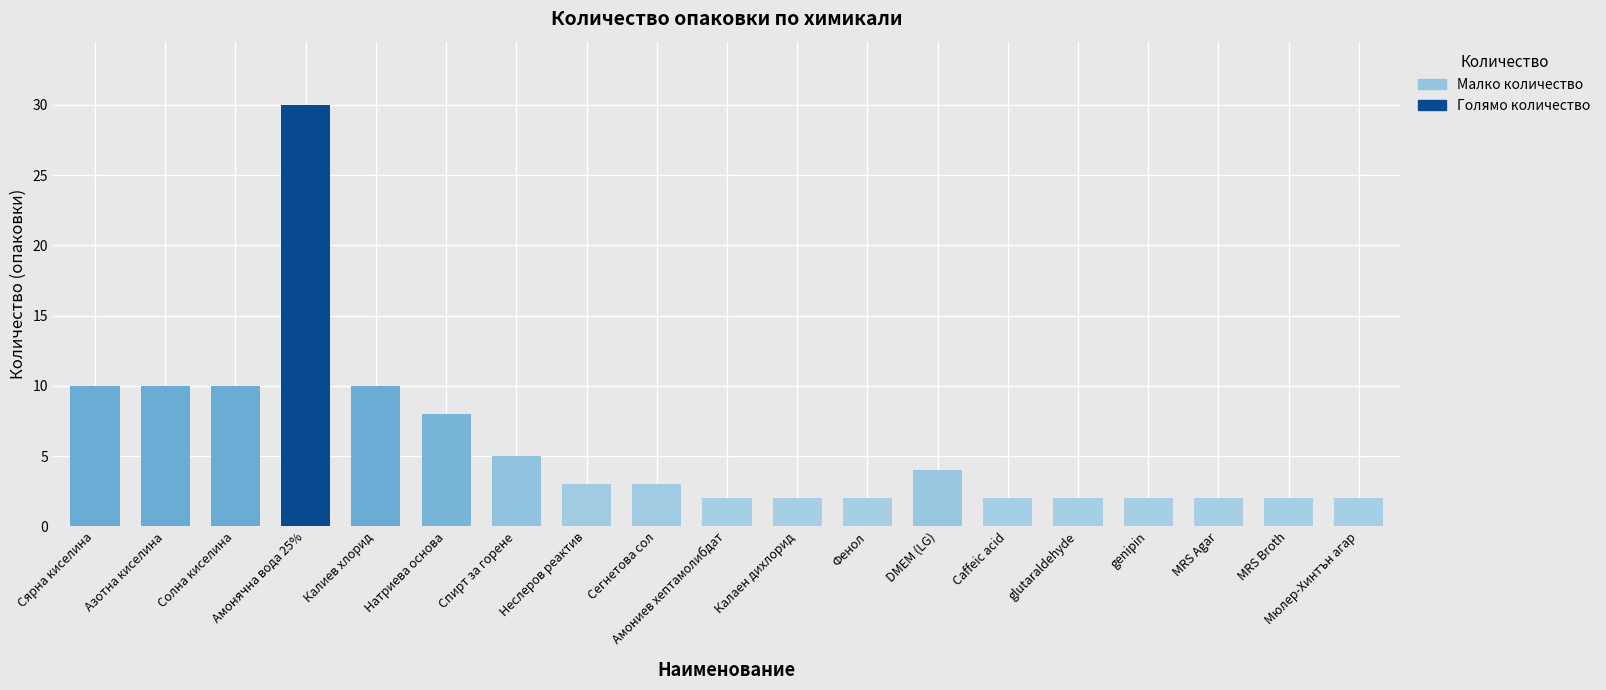

Which has a higher value, Калаен дихлорид or Солна киселина?

Солна киселина